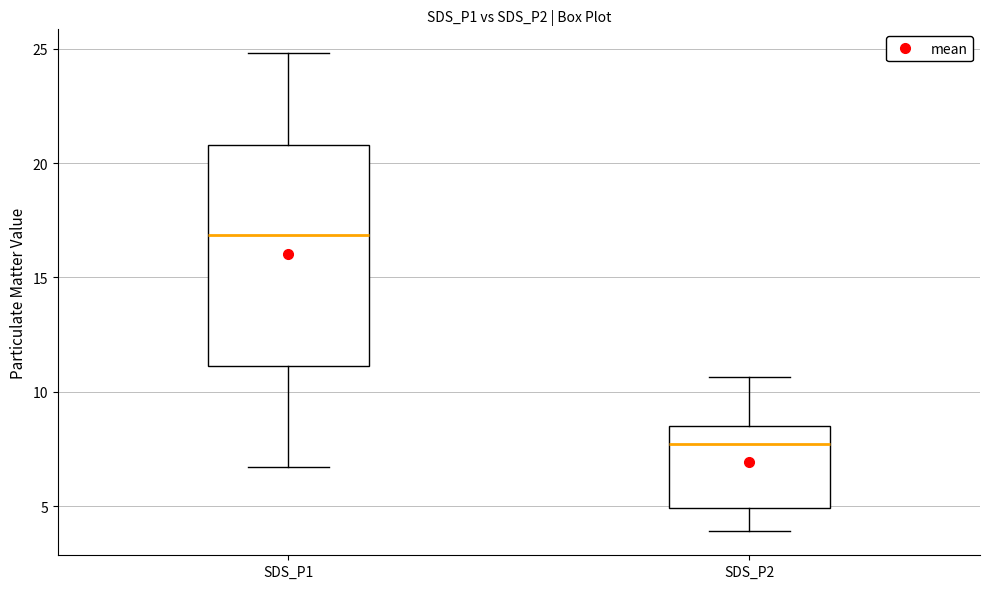

Where does the median line of the box for SDS_P2 sit on the y-axis? The values are not printed on the chart, so give them approximately, as read against the axis.

7.5